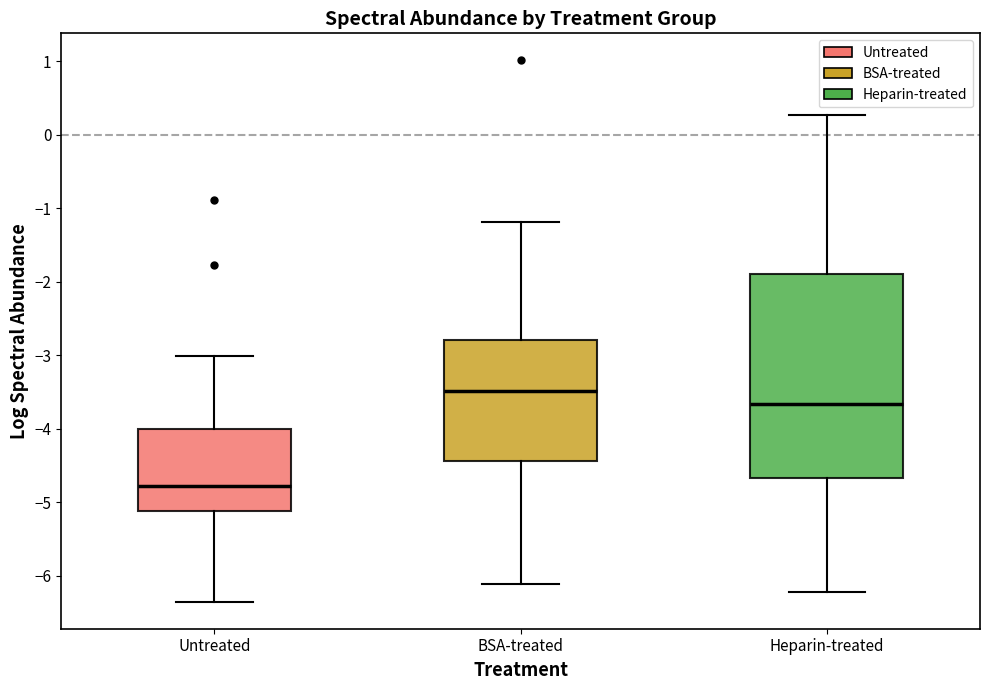

Reading left to right, read every box against the y-axis: the position of its median line, the range the box covers, and the ends of its whiskers. The values are not printed on the chart, so give them approximately, as read against the axis.

Untreated: median -4.8, box -5.1 to -4.0, whiskers -6.4 to -3.0
BSA-treated: median -3.5, box -4.4 to -2.8, whiskers -6.1 to -1.2
Heparin-treated: median -3.7, box -4.7 to -1.9, whiskers -6.2 to 0.3